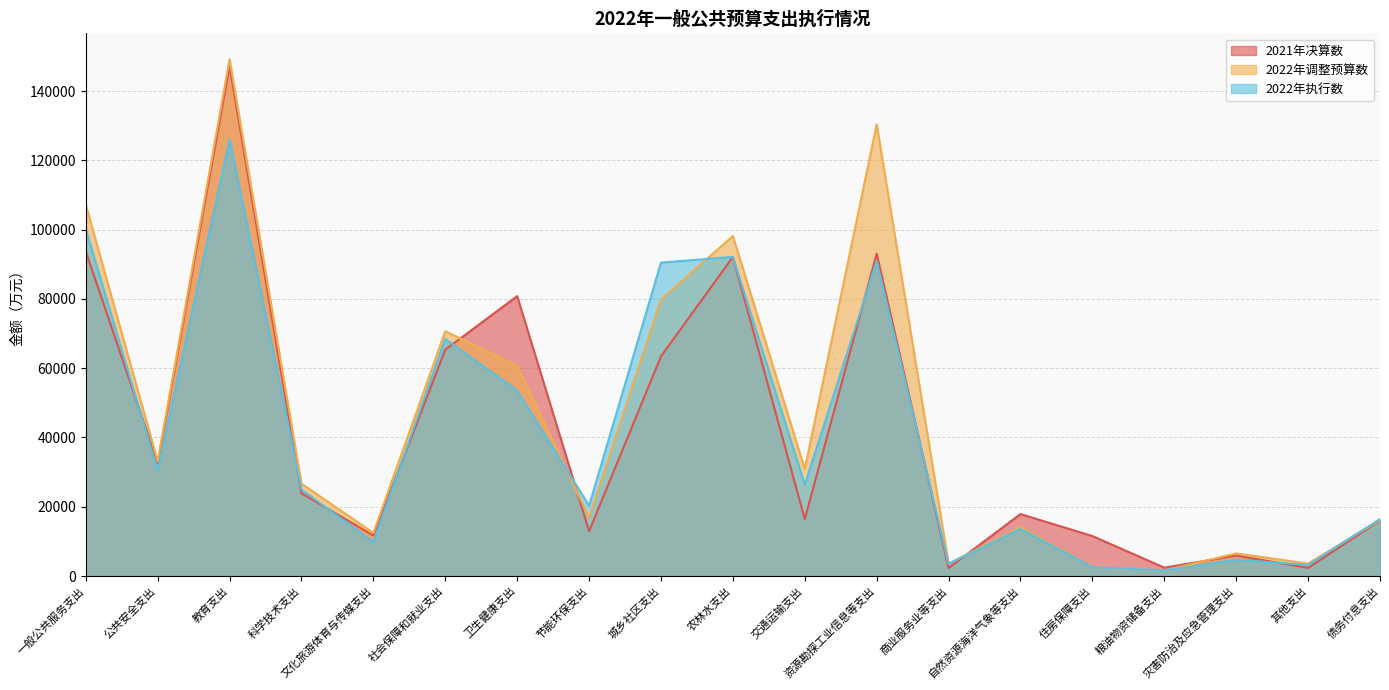

What position from the right is 公共安全支出?

18